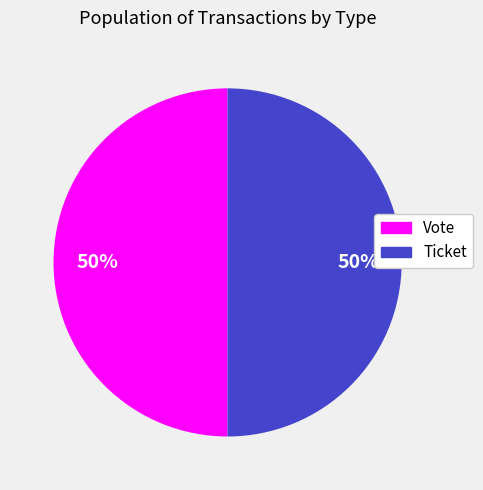

Is the sum of Vote and Ticket greater than half?

Yes